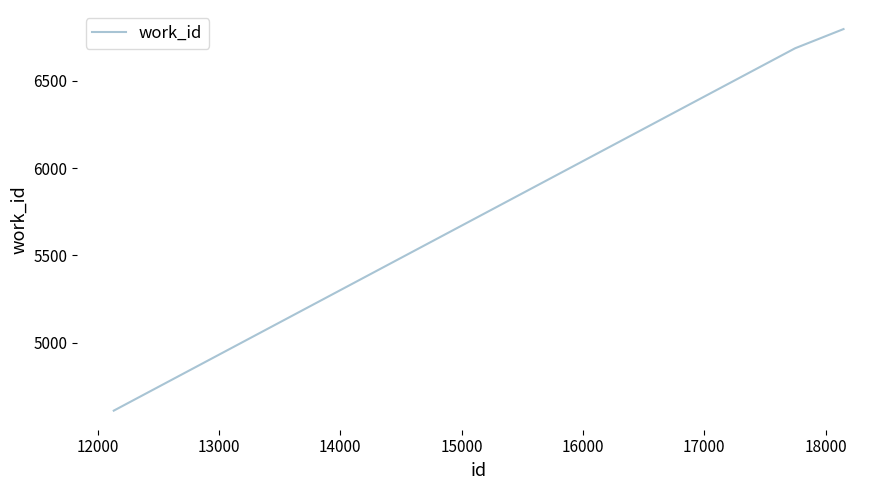

What is the maximum value shown in the chart?

6797